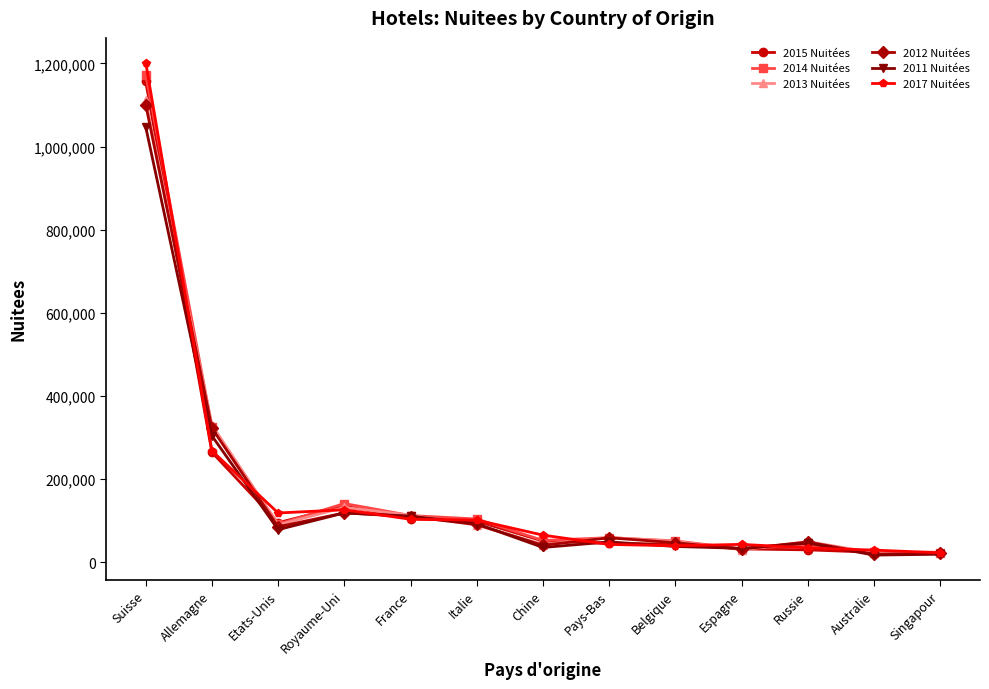

True or false: 2017 Nuitées has a value of 28932 at Australie.

True